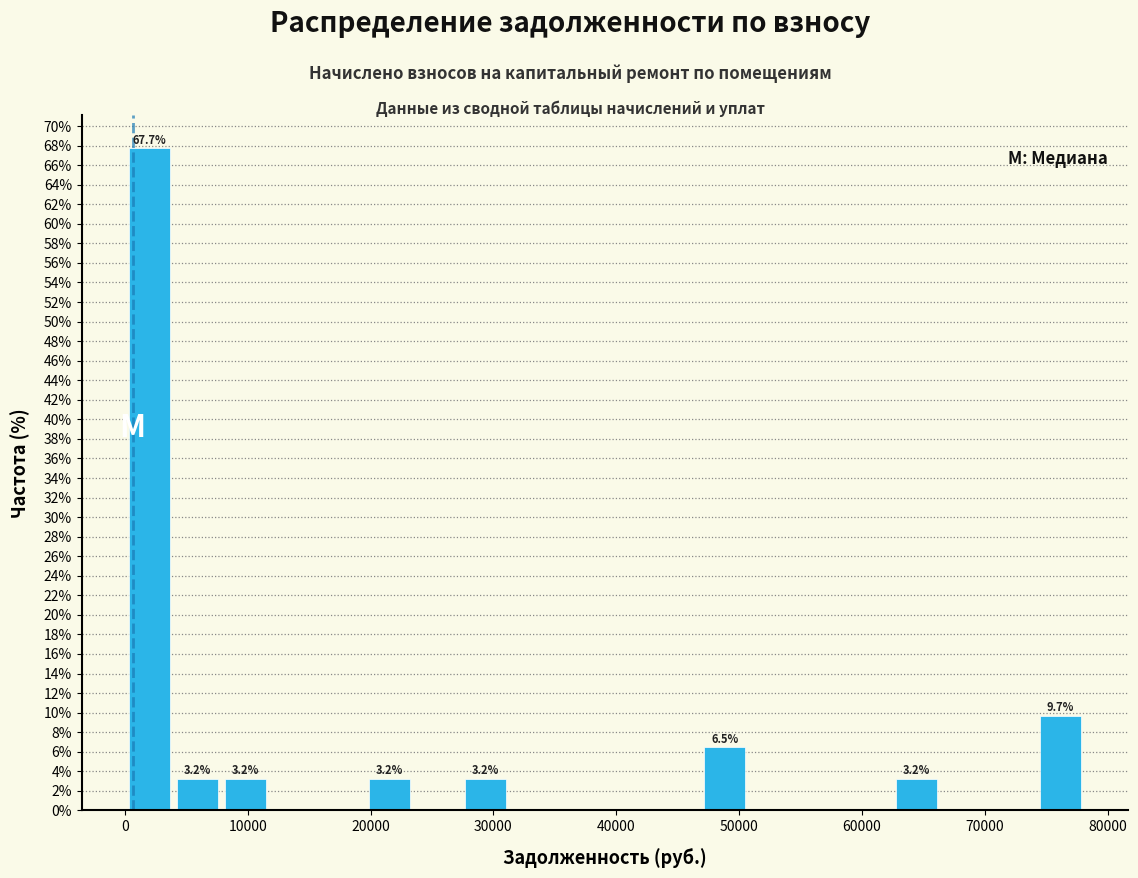

Around what value on the x-axis is the tallest bar? Give the approximate position of its centre, as read against the axis.

2000